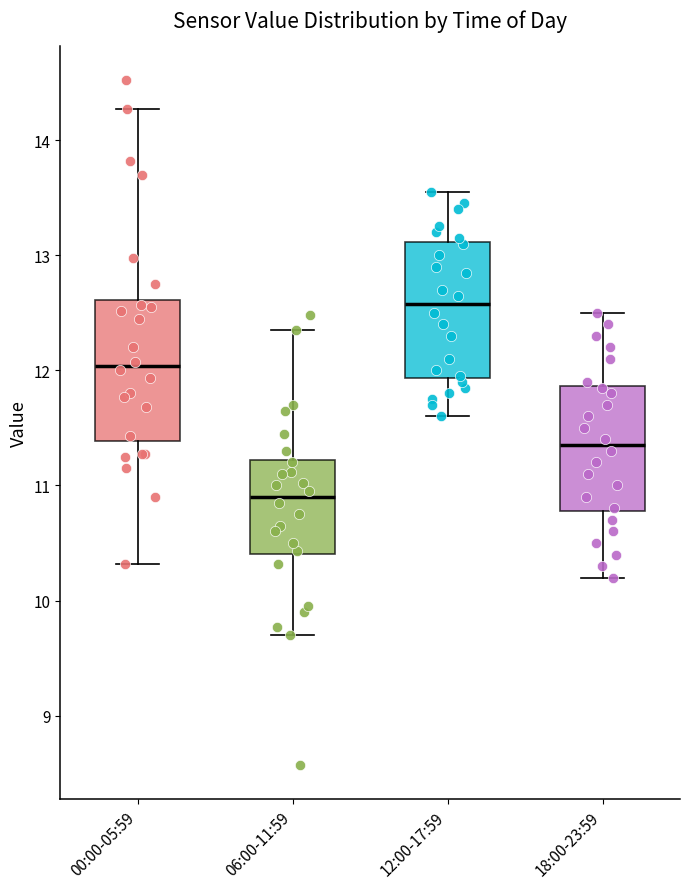

Which box has the lowest median line?

06:00-11:59